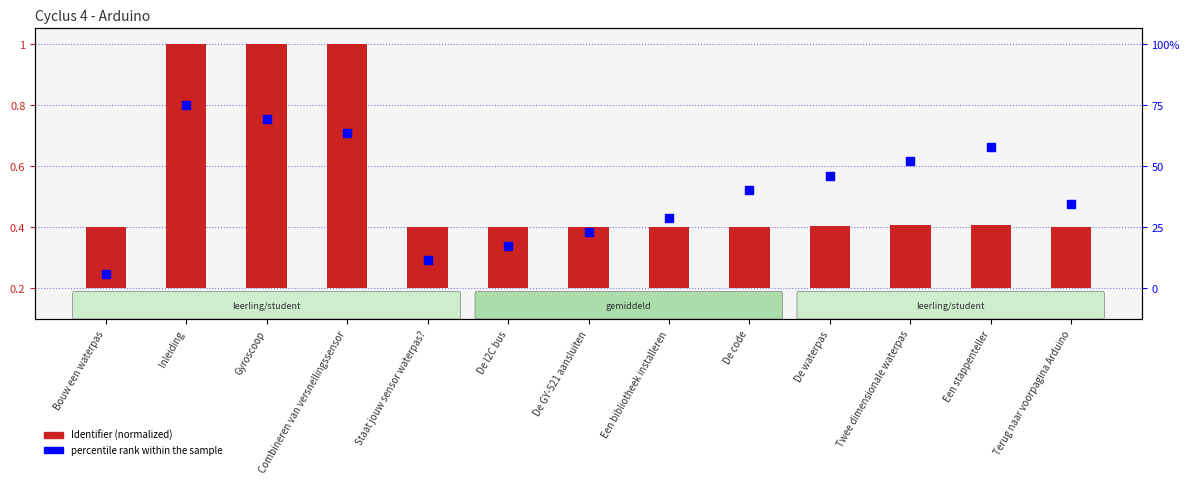

At which category is the sum across all series the highest?

Inleiding